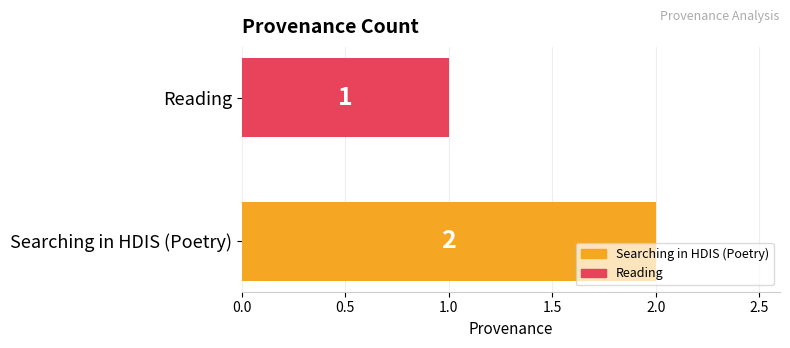

Rank the categories by value from lowest to highest.

Reading, Searching in HDIS (Poetry)